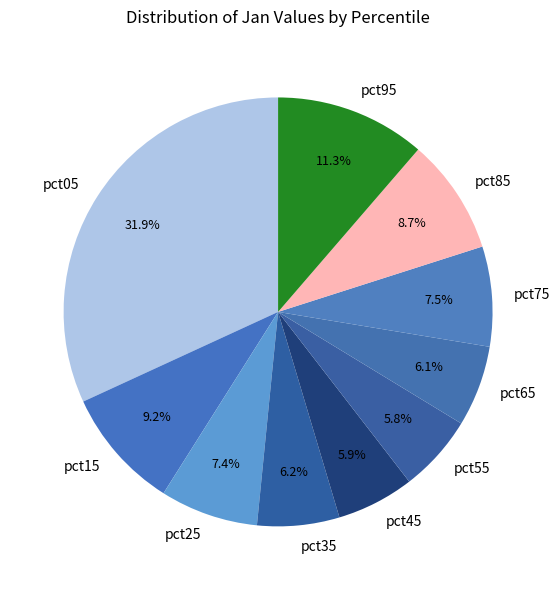

Which category has the biggest portion of the pie?

pct05